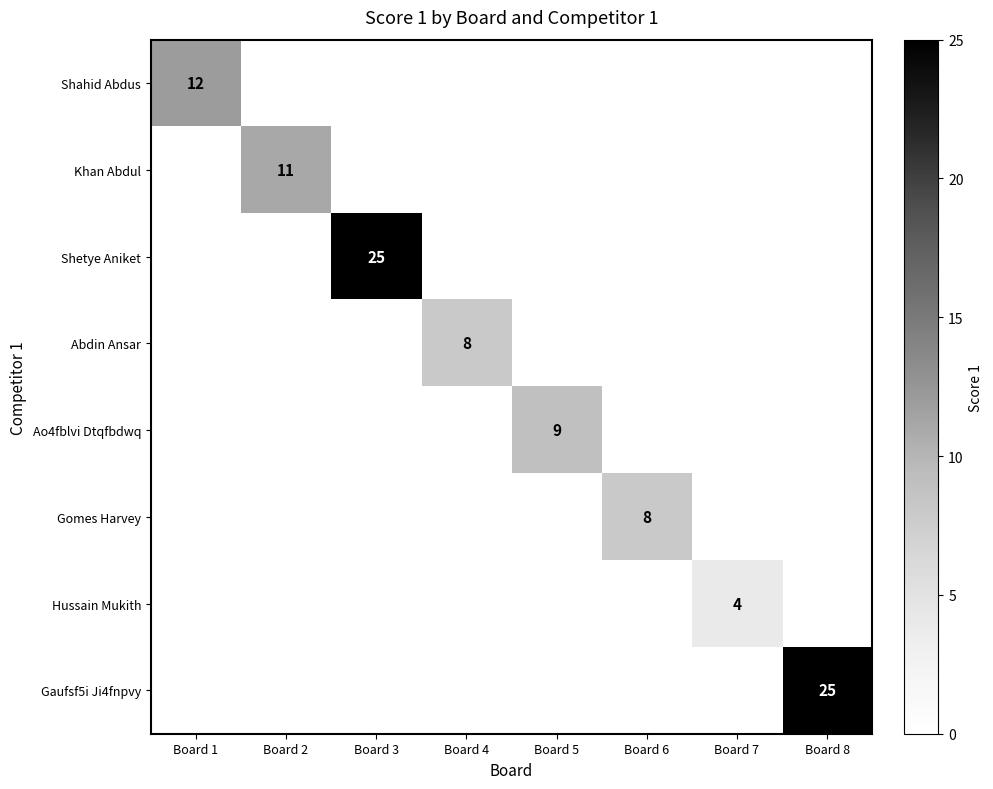

At how many categories does at least one series exceed 17?

2